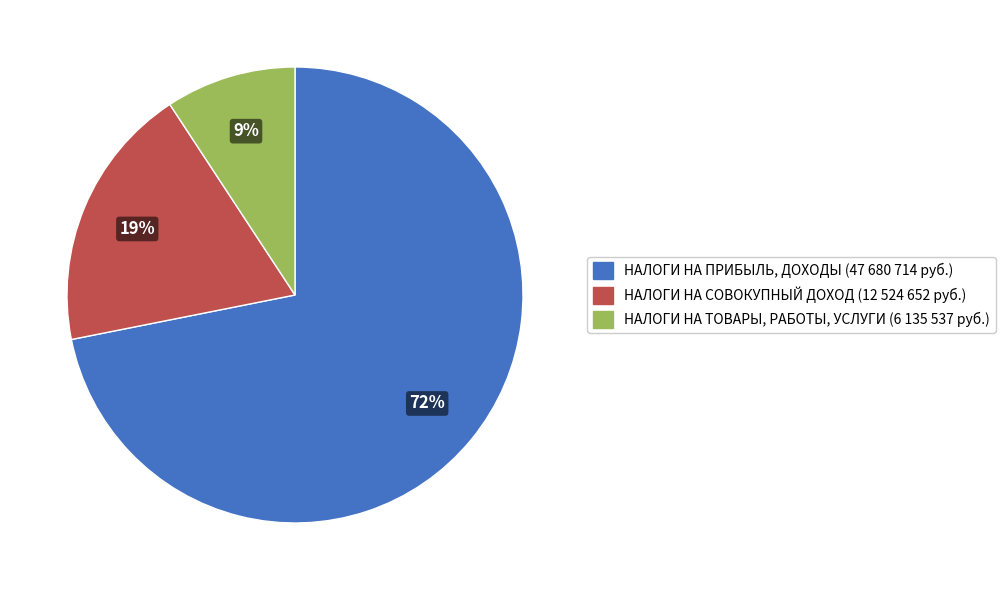

To the nearest percent, what is the difference between the largest and smallest slice percentages?

63%